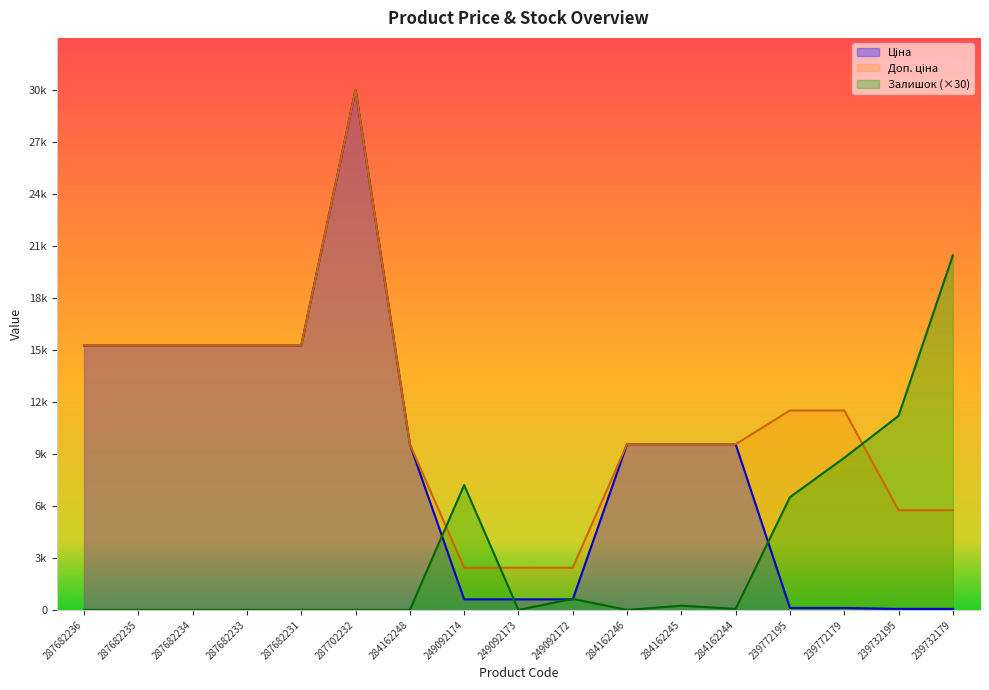

What is the greatest value displayed?

29747.2